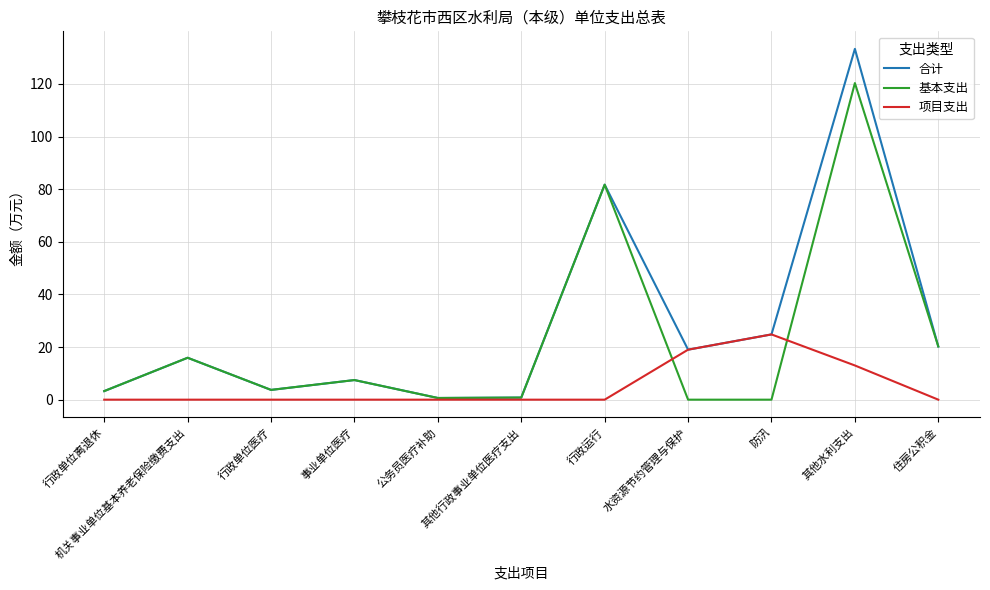

What is the difference between the maximum and minimum values in the 基本支出 series?

120.3